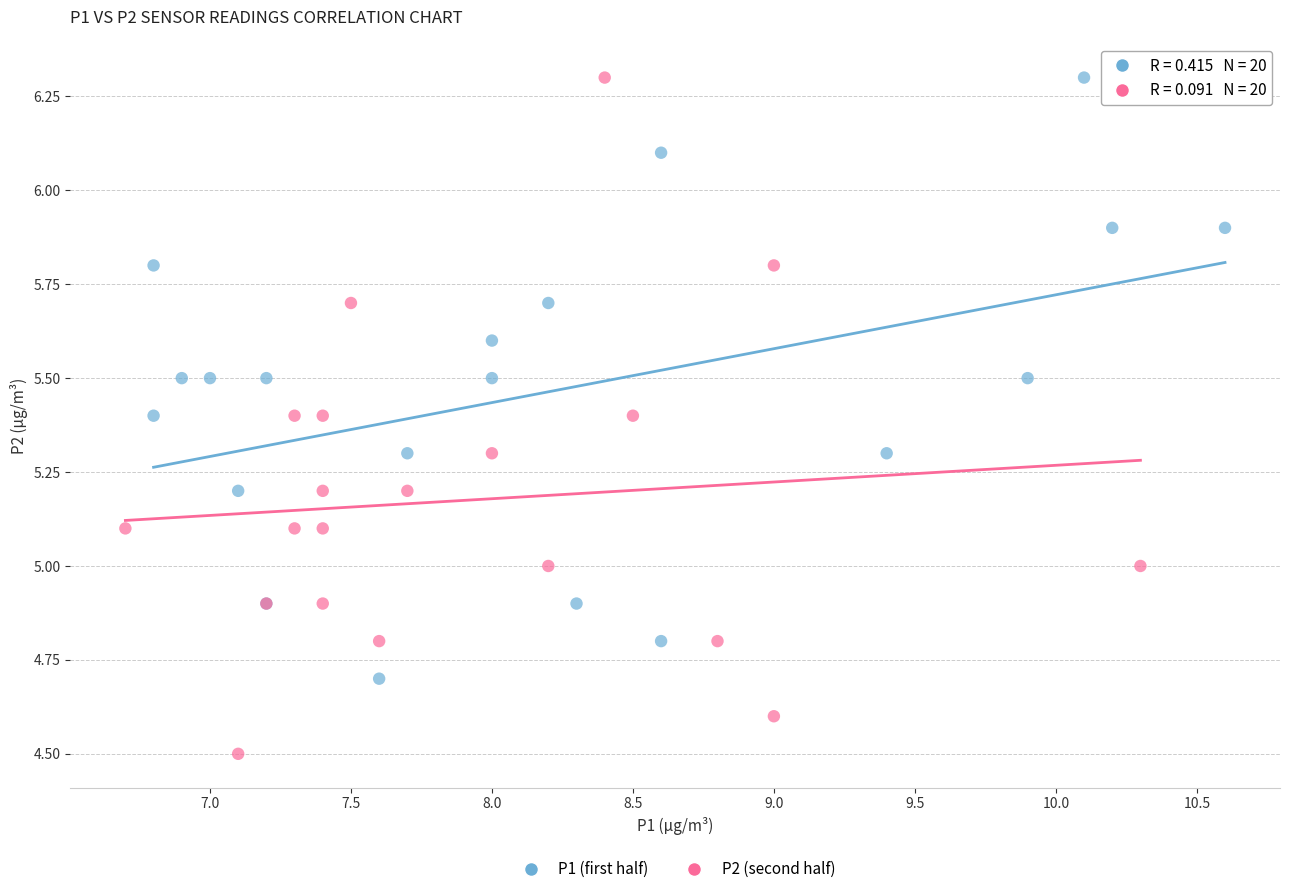

Which series has the largest Y range (max minus min)?

P2 (second half)